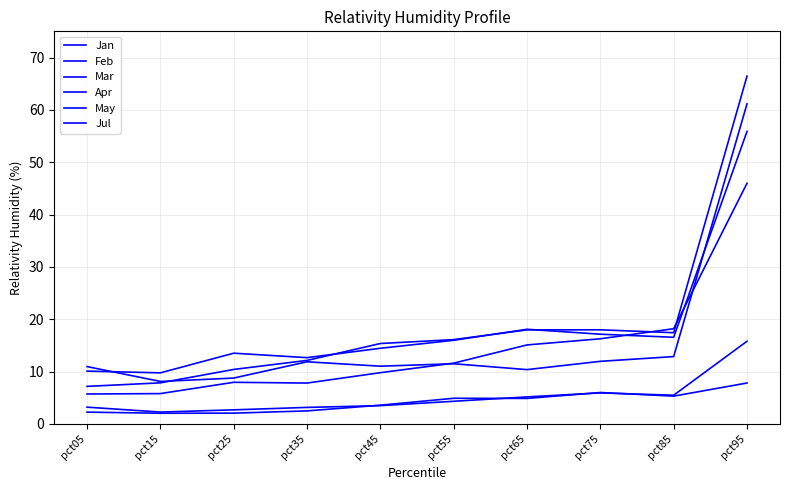

What is the difference between the maximum and second lowest values in the May series?

5.8